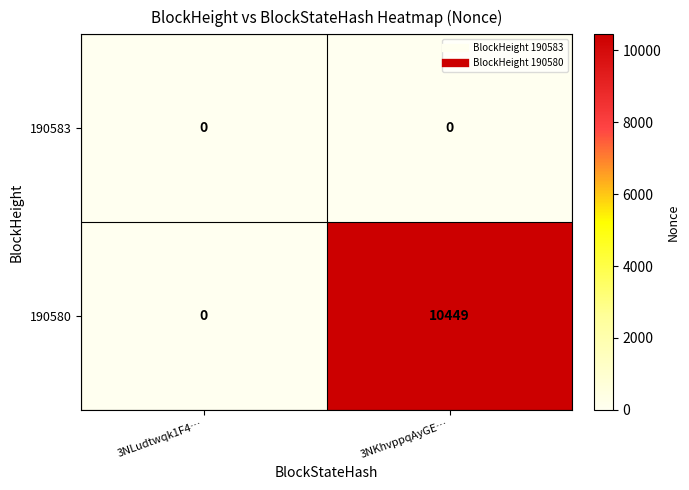

List the series in order of their peak value, highest first.

190580, 190583